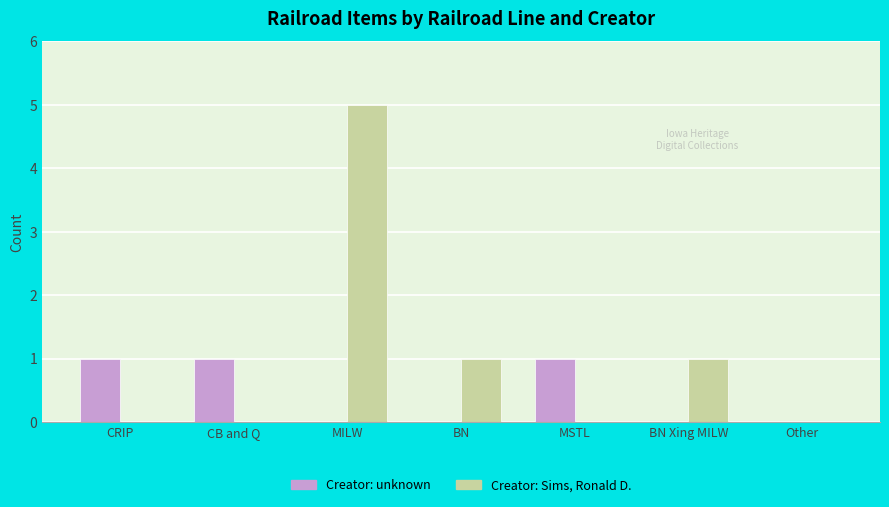

Count the Creator: Sims, Ronald D. values in the range 0 to 1.

6